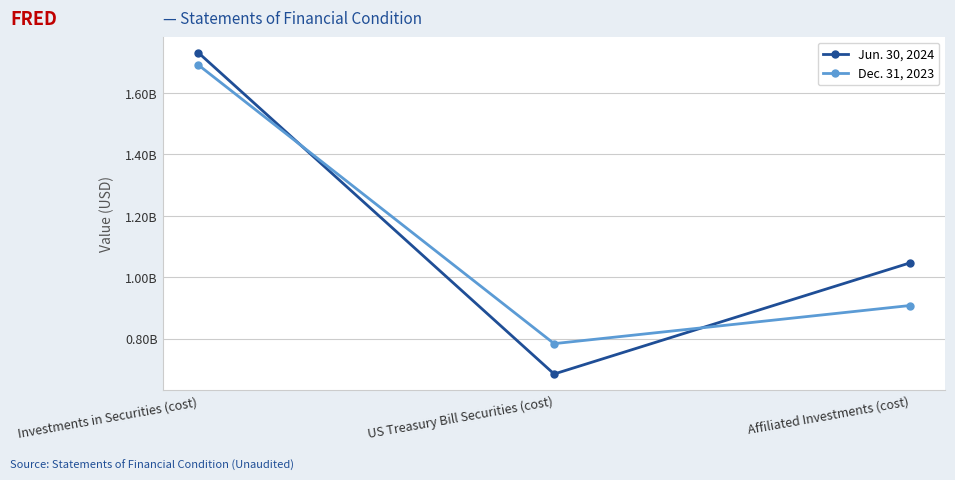

Is the value of Jun. 30, 2024 at US Treasury Bill Securities (cost) greater than the value of Dec. 31, 2023 at Affiliated Investments (cost)?

No